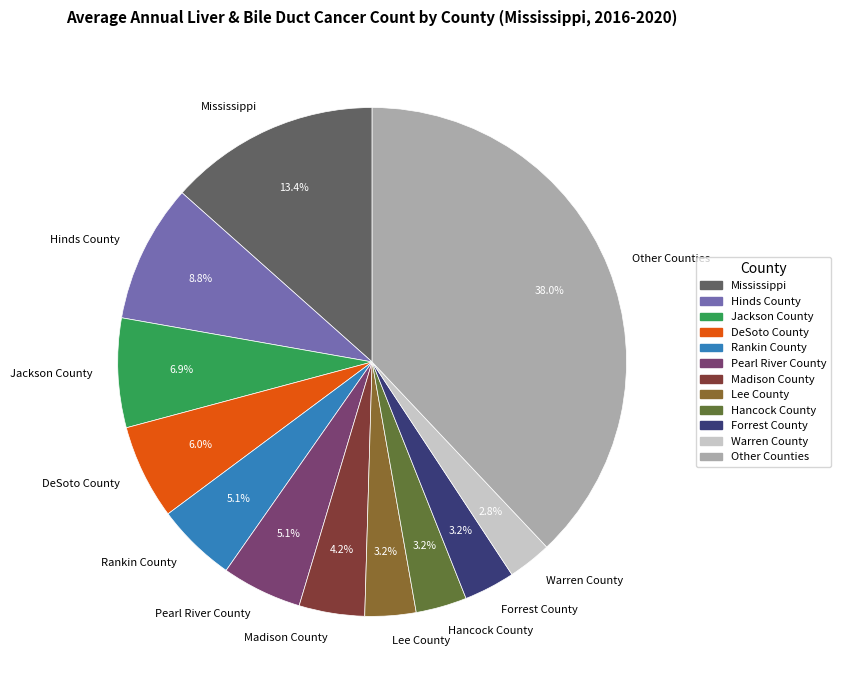

Does any single category account for the majority?

No